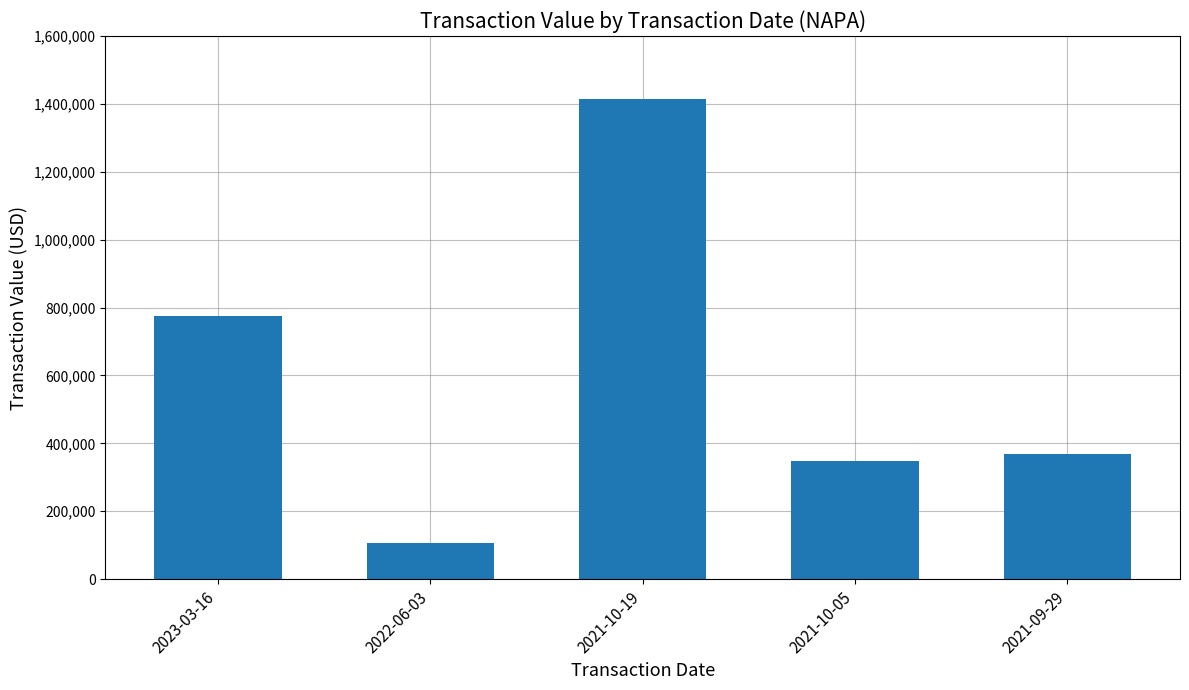

List the labels in order of value, smallest first.

2022-06-03, 2021-10-05, 2021-09-29, 2023-03-16, 2021-10-19